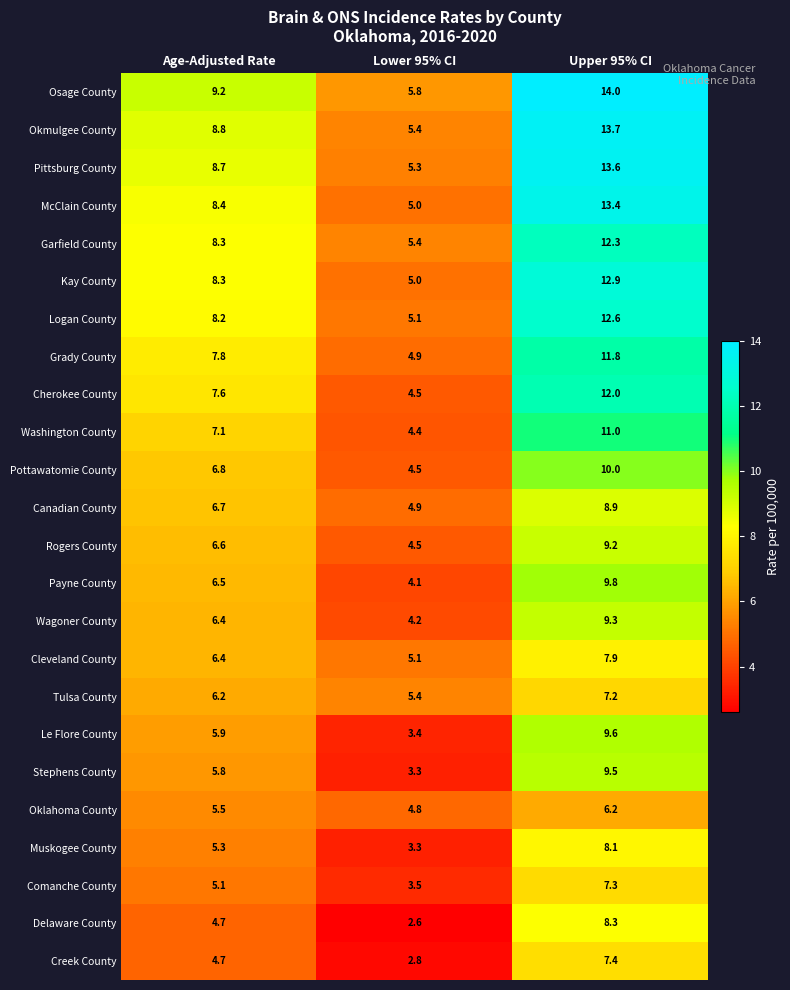

At which category is the sum across all series the highest?

Upper 95% CI